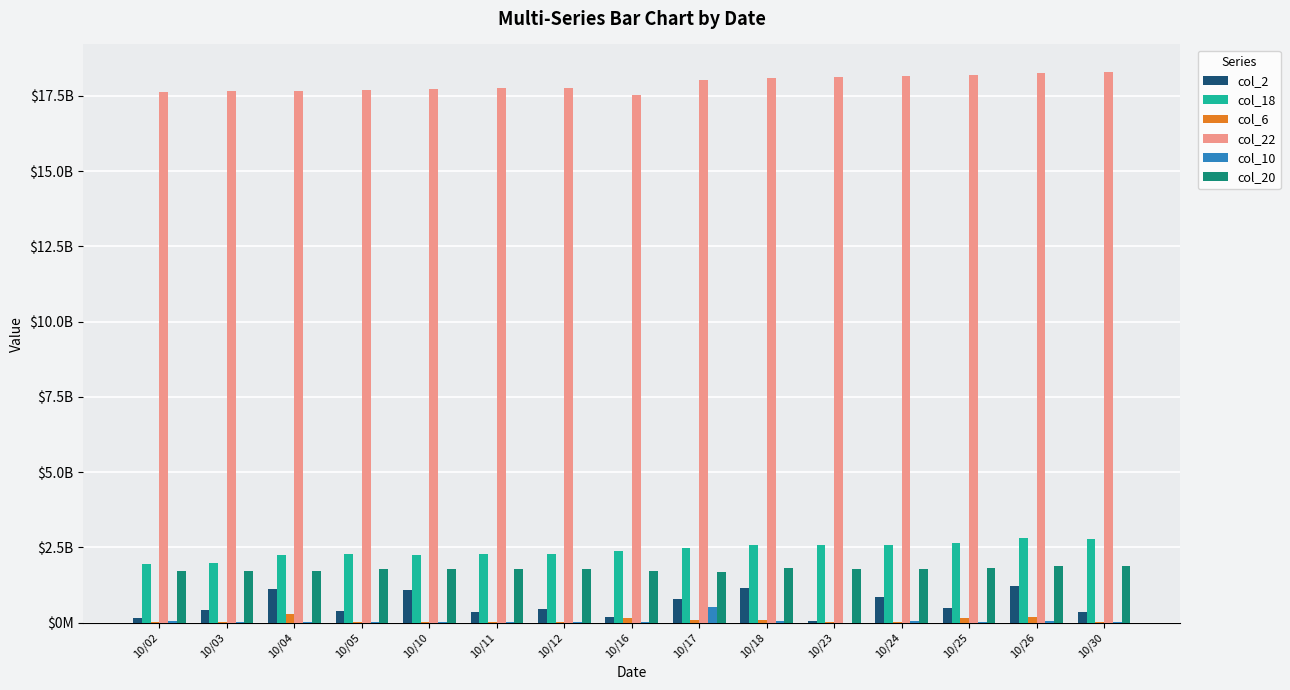

Read the col_10 value at 10/05, to the nearest 50.

36491600